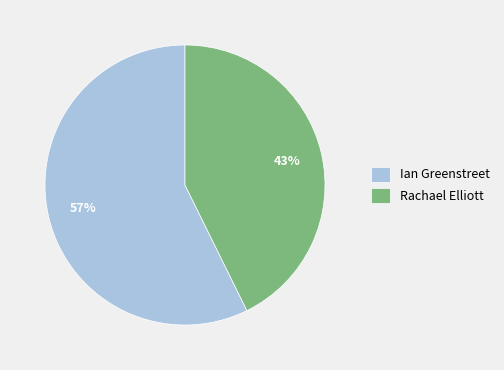

Which slice represents more than half of the pie?

Ian Greenstreet